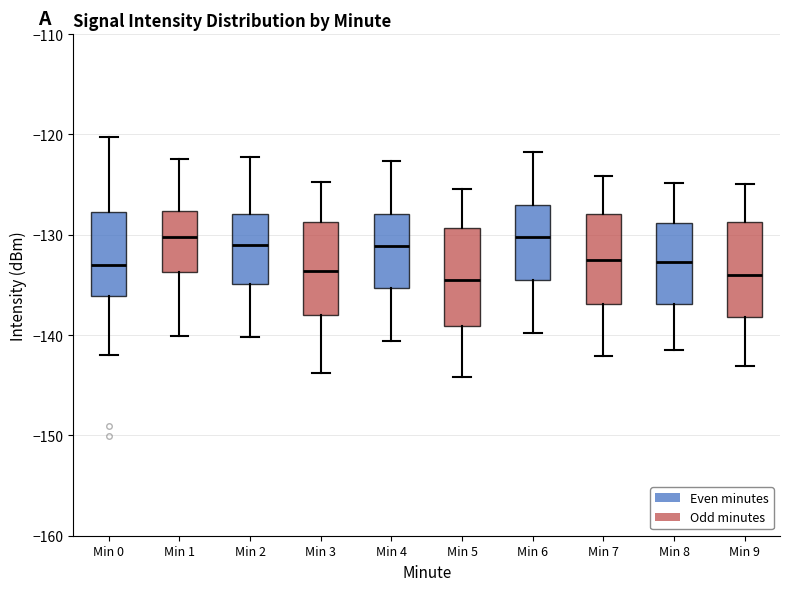

Reading left to right, transcribe this box plot: for each box, give where its median line is, the range the box spans, and where its two whiskers end, as read against the y-axis. The values are not printed on the chart, so give them approximately, as read against the axis.

Min 0: median -133, box -136 to -128, whiskers -142 to -120
Min 1: median -130, box -134 to -128, whiskers -140 to -122
Min 2: median -131, box -135 to -128, whiskers -140 to -122
Min 3: median -134, box -138 to -129, whiskers -144 to -125
Min 4: median -131, box -135 to -128, whiskers -141 to -123
Min 5: median -134, box -139 to -129, whiskers -144 to -125
Min 6: median -130, box -135 to -127, whiskers -140 to -122
Min 7: median -132, box -137 to -128, whiskers -142 to -124
Min 8: median -133, box -137 to -129, whiskers -141 to -125
Min 9: median -134, box -138 to -129, whiskers -143 to -125